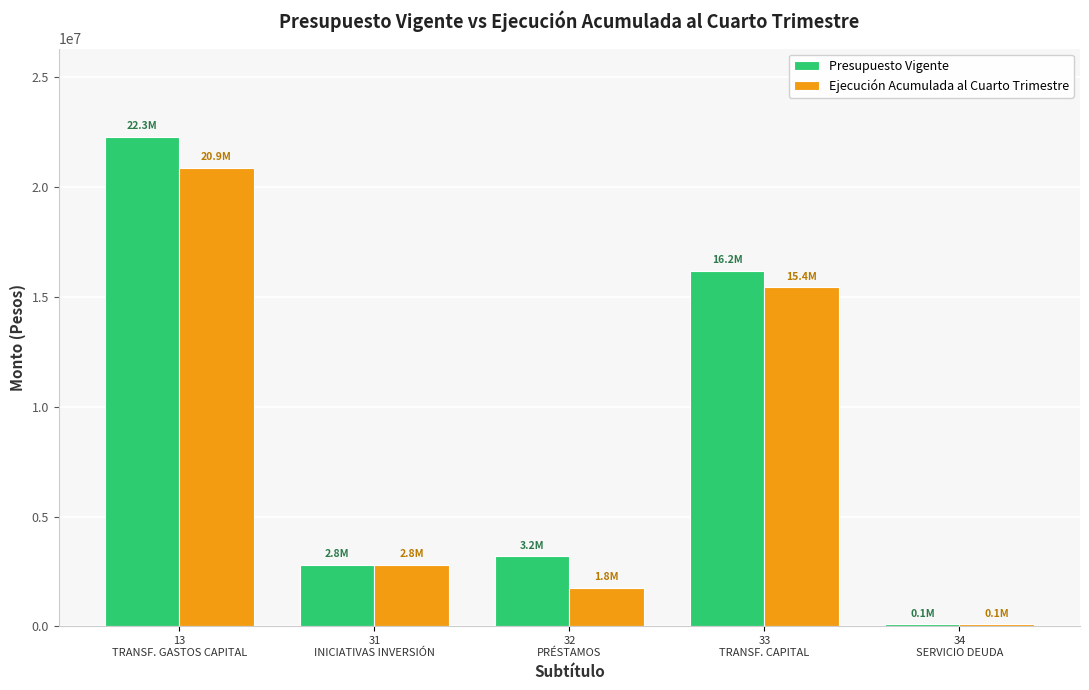

Rank the series by their maximum value, from highest to lowest.

Presupuesto Vigente, Ejecución Acumulada al Cuarto Trimestre